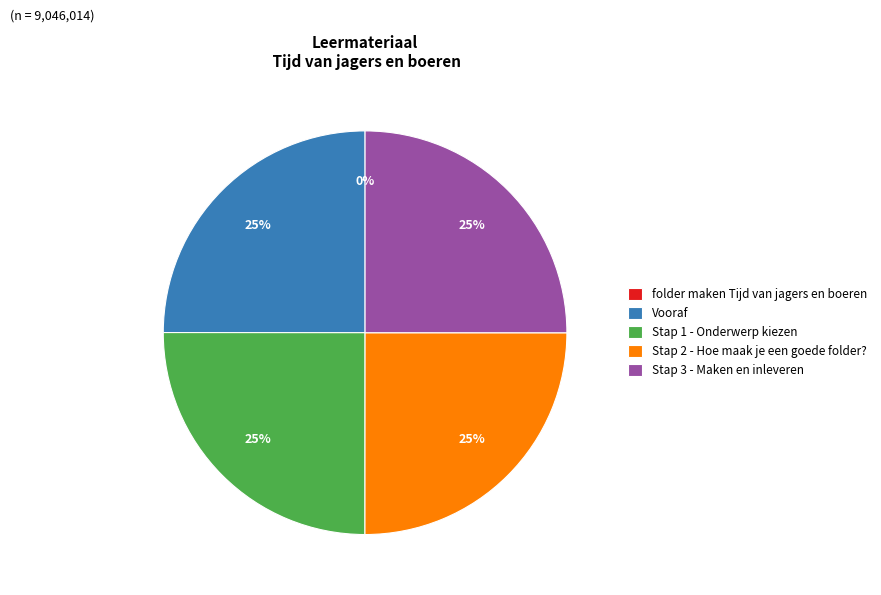

Does Vooraf represent more than half of the total?

No